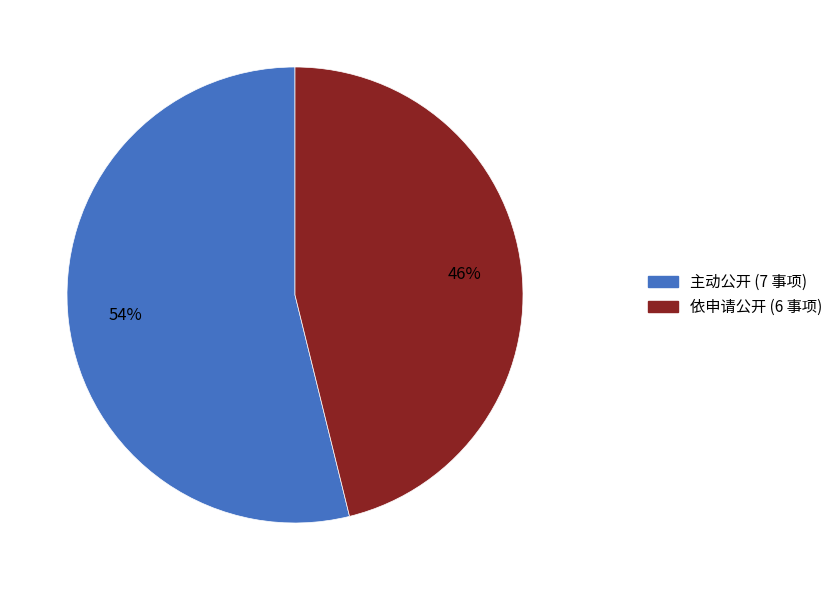

The 依申请公开 slice represents 55% of the pie. True or false?

False